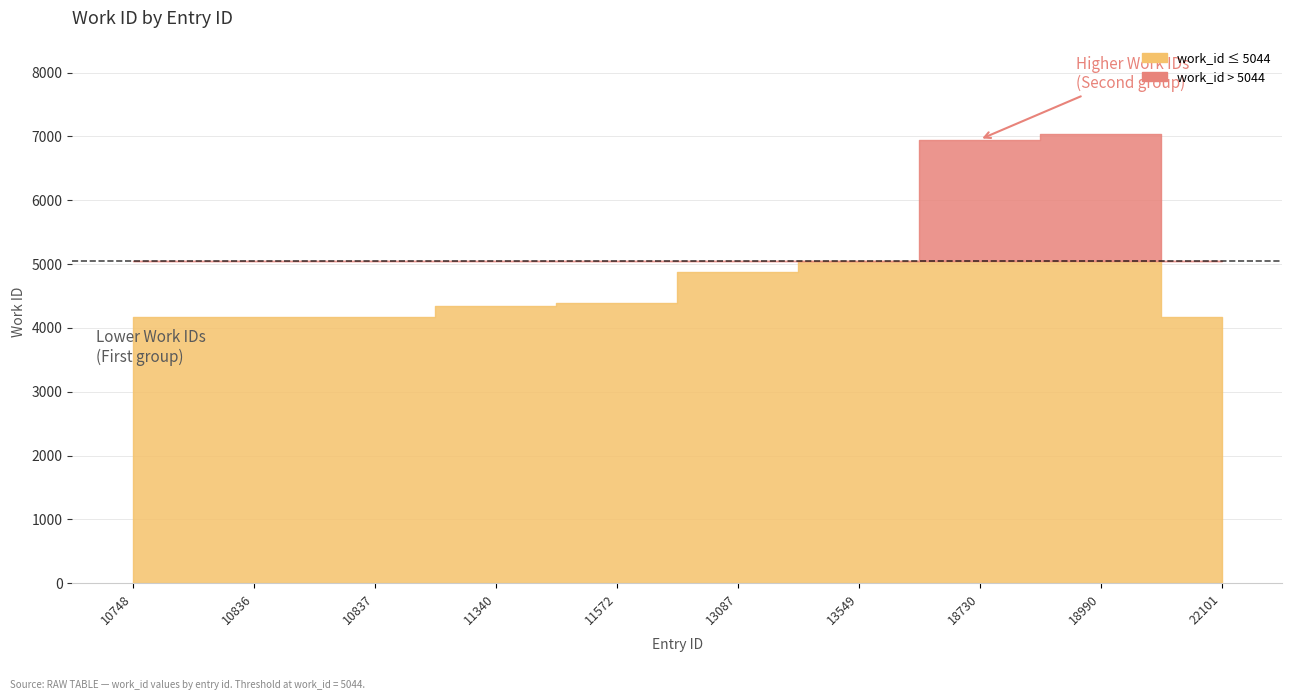

List the labels in order of value, smallest first.

10748, 10836, 10837, 22101, 11340, 11572, 13087, 13549, 18730, 18990